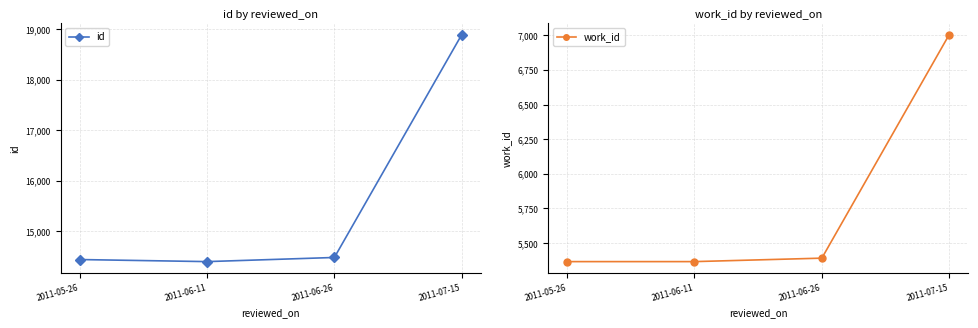

What is the difference between the maximum and minimum values in the work_id series?

1639